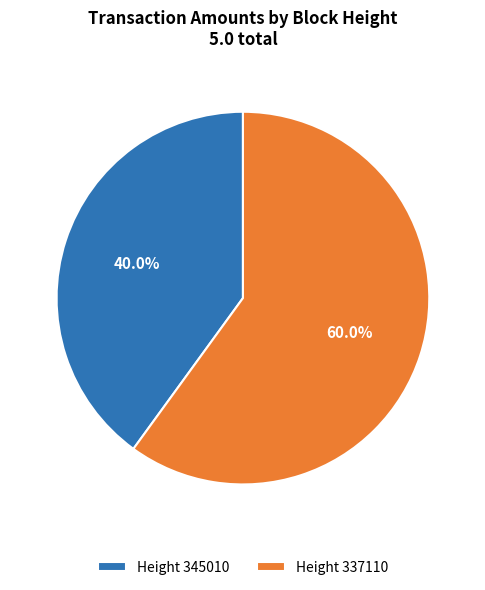

Rank the categories by value from highest to lowest.

Height 337110, Height 345010